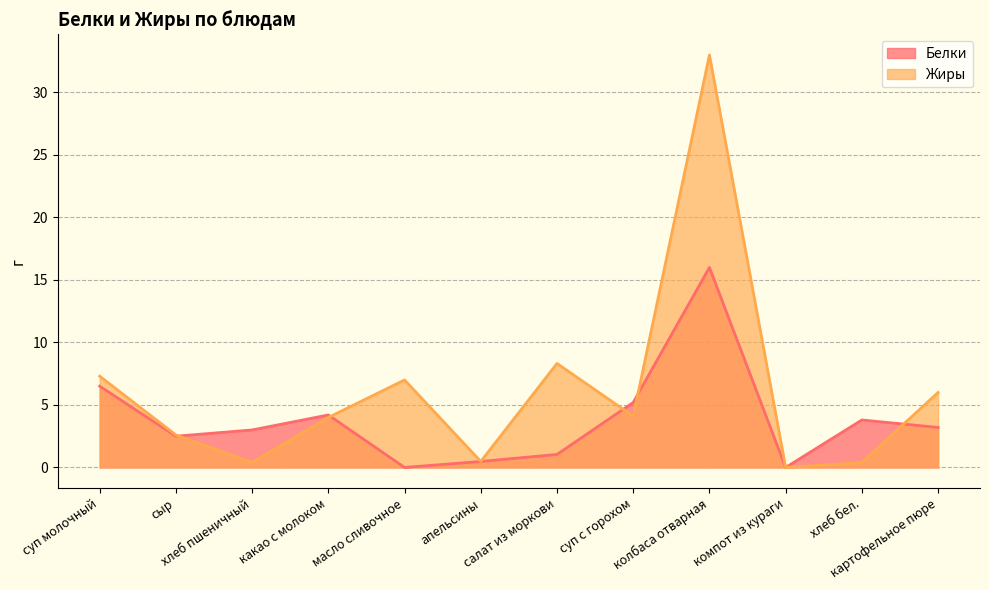

The value of Жиры at апельсины is 0.5. True or false?

True